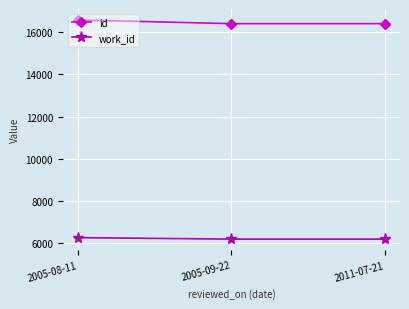

True or false: id has a value of 16404 at 2005-09-22.

True